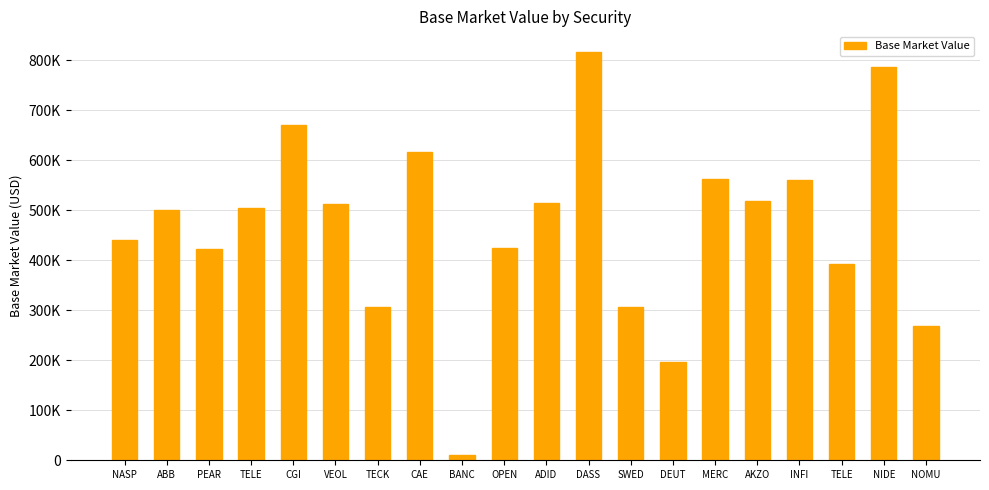

Reading left to right, transcribe all the data shown in this chart.

NASP=440427.5	ABB=500916.0	PEAR=422088.0	TELE=504881.7	CGI=670110.0	VEOL=512211.5	TECK=306530.0	CAE=615801.5	BANC=10552.9	OPEN=425444.0	ADID=513910.3	DASS=816966.1	SWED=306498.5	DEUT=195559.5	MERC=562092.8	AKZO=518919.9	INFI=559731.1	TELE=392819.7	NIDE=785627.5	NOMU=267972.7